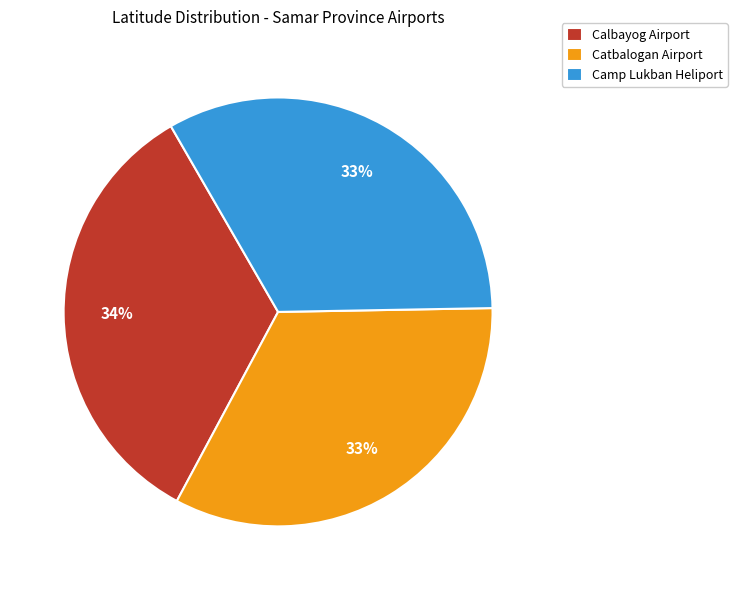

What percentage is the Camp Lukban Heliport slice, to the nearest percent?

33%